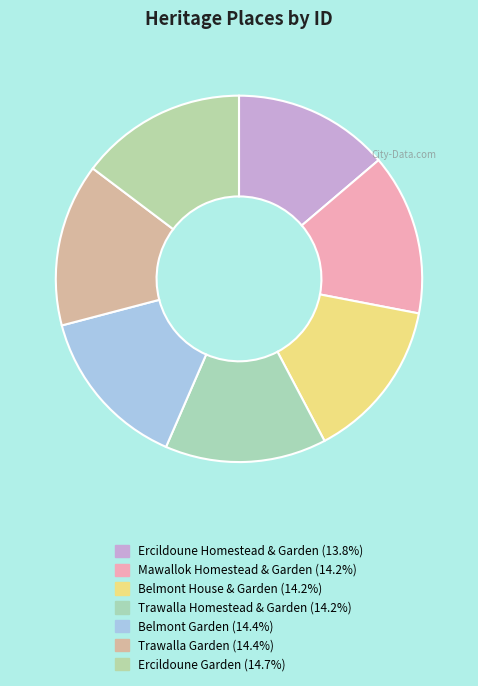

How many segments does this pie chart have?

7